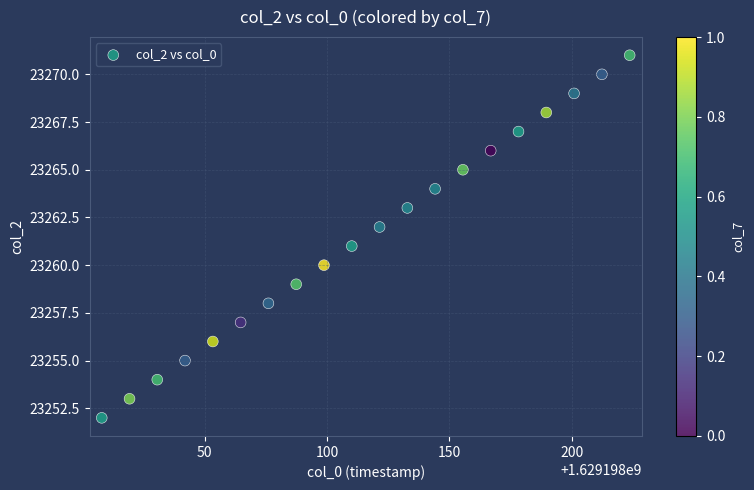

What is the range of Y values (max minus min)?

19